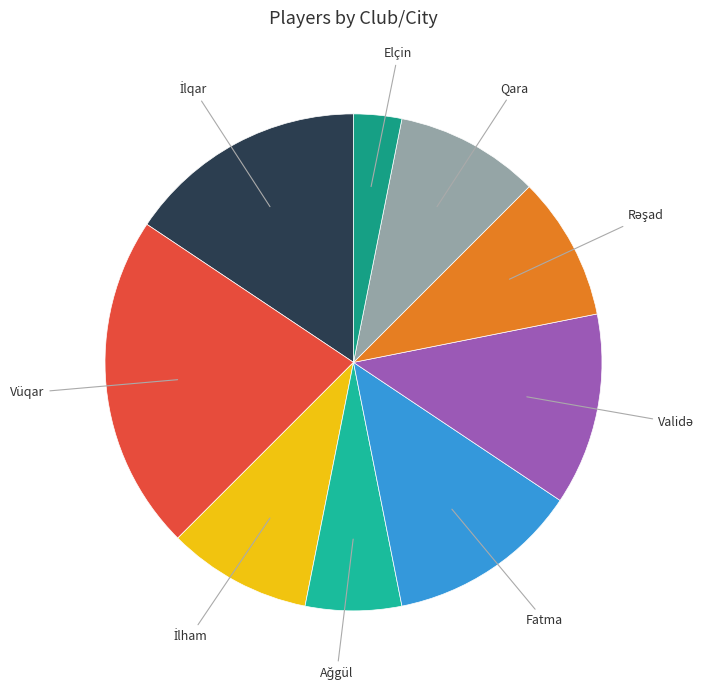

Count the number of slices in the pie.

9